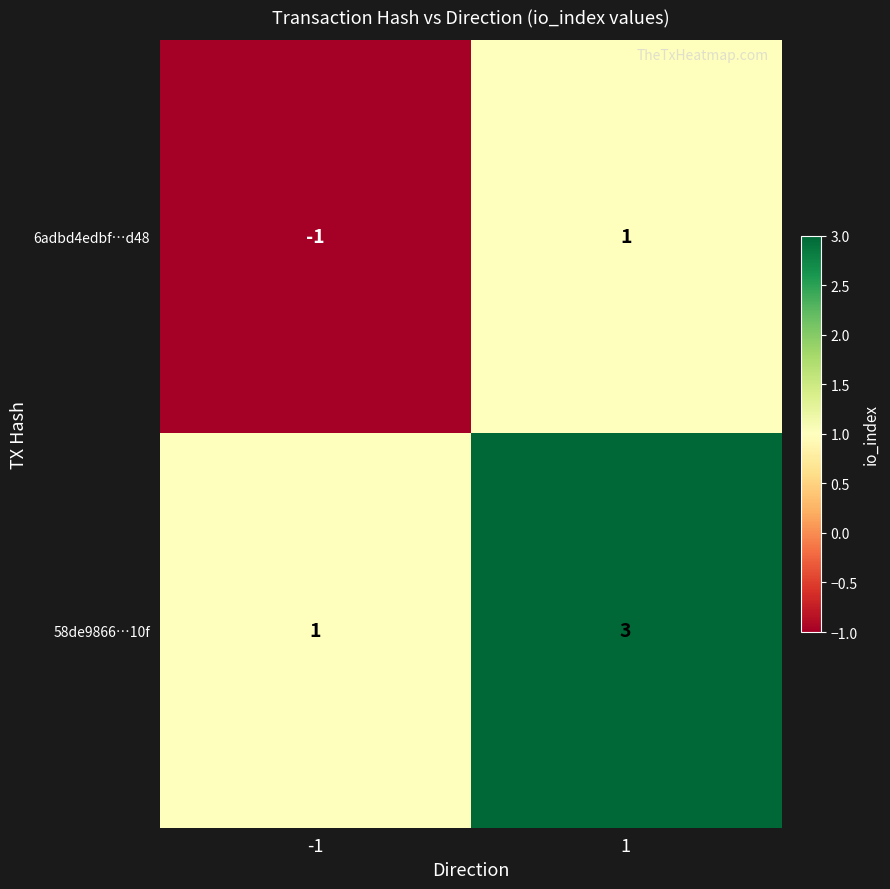

Rank the series by their maximum value, from lowest to highest.

6adbd4edbf…d48, 58de9866…10f